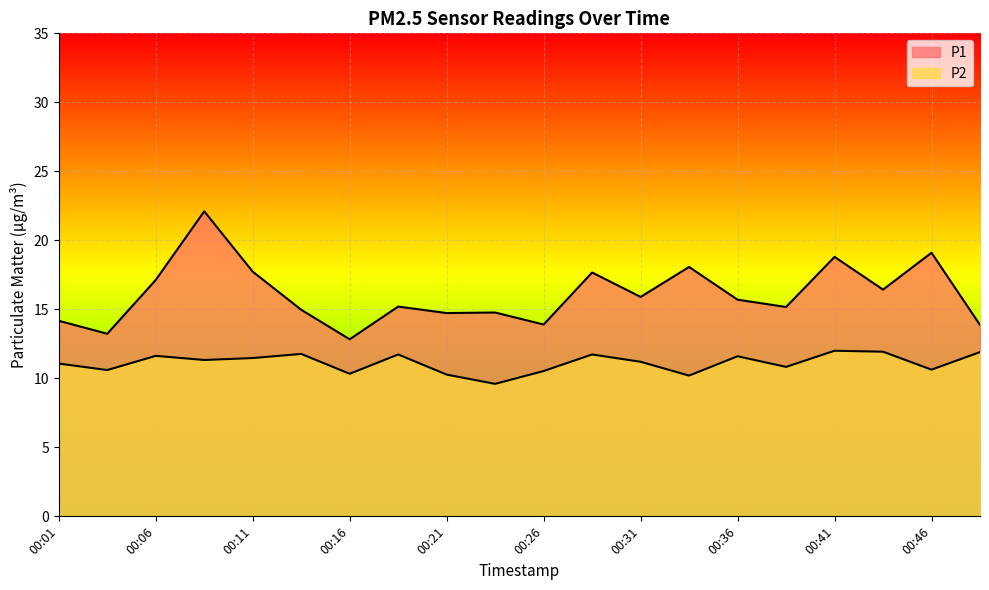

Between 00:46 and 00:31, which is larger?

00:46